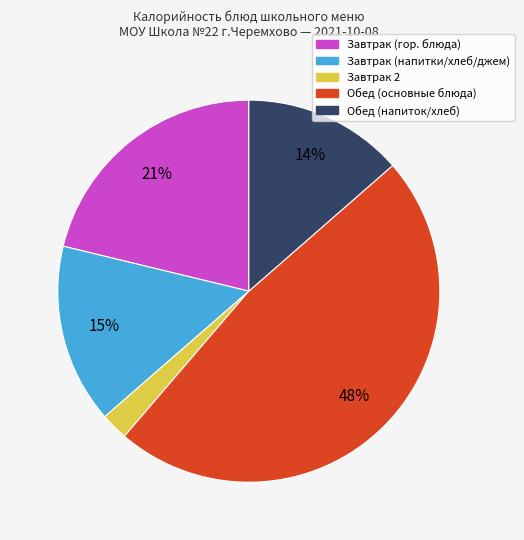

How many segments does this pie chart have?

5